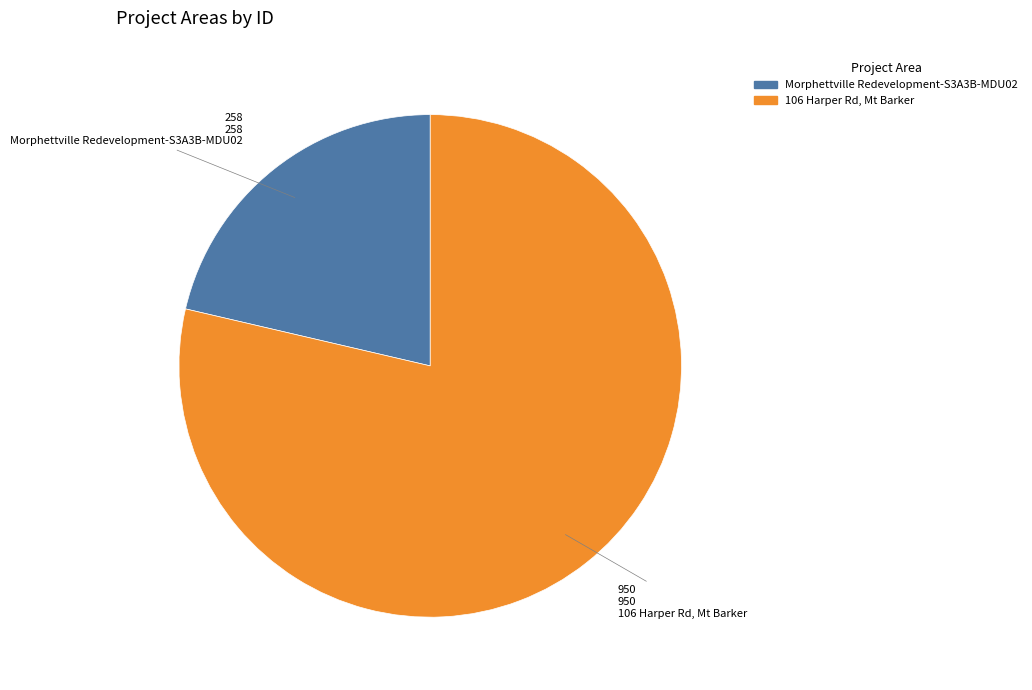

What is the largest slice in the pie chart?

106 Harper Rd, Mt Barker